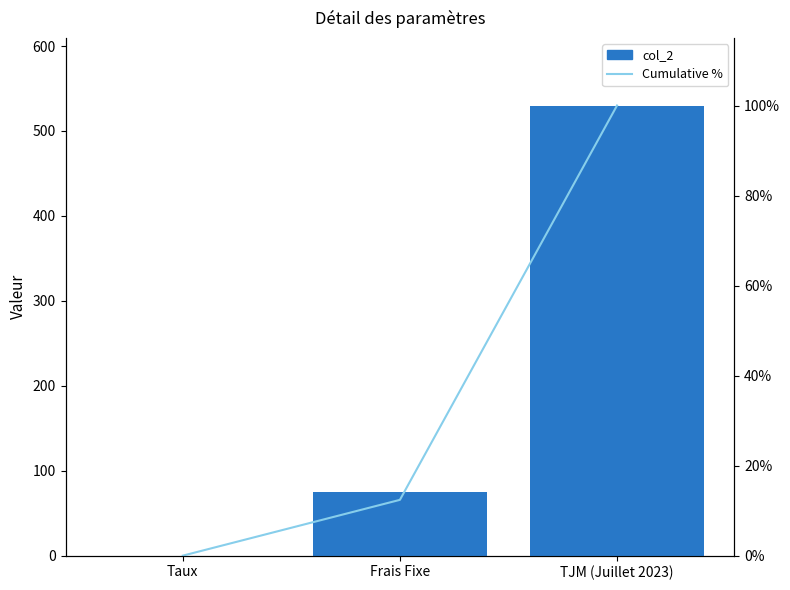

What is the difference between the maximum and second lowest values in the col_2 series?

455.0